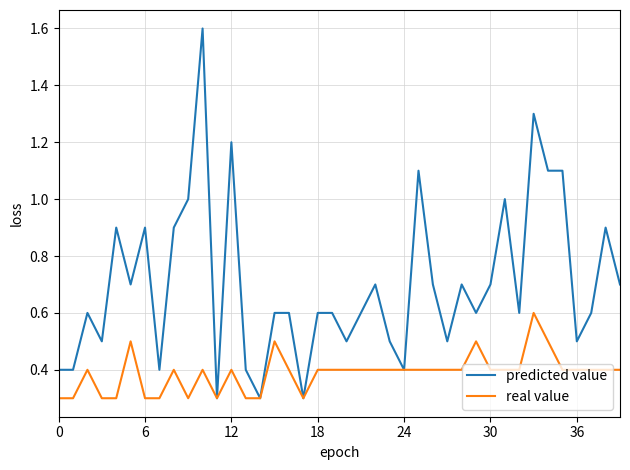

What are all the series names shown in the legend?

predicted value, real value